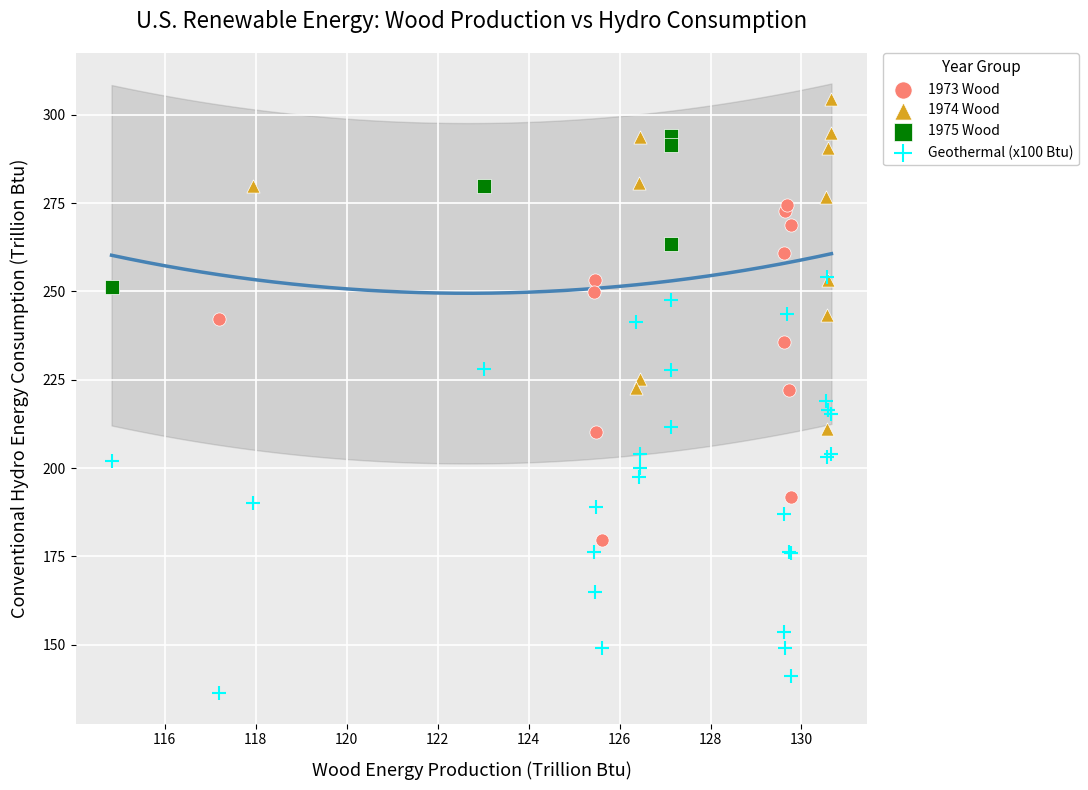

Which series reaches the maximum Y coordinate?

1974 Wood